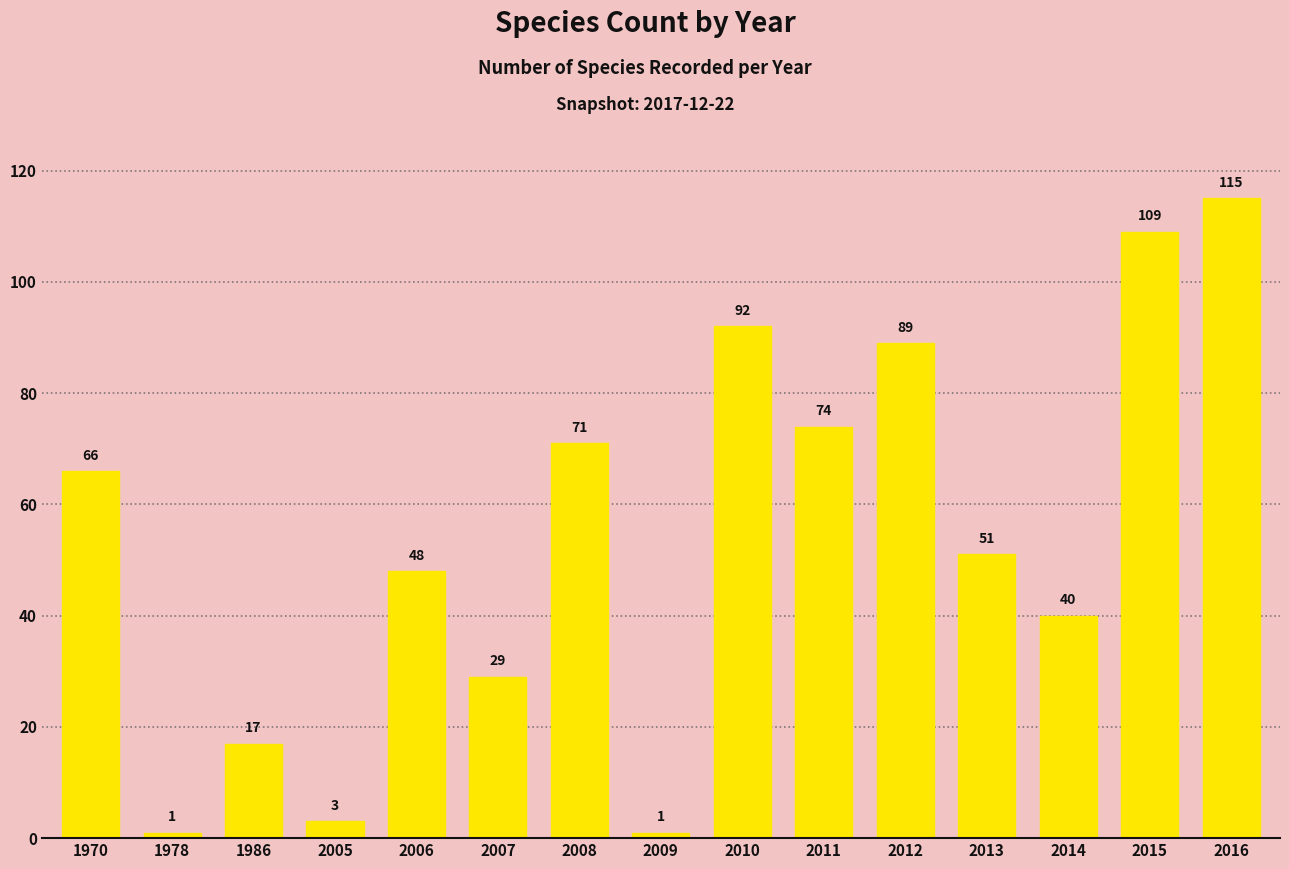

At which category does the chart reach its peak across all series?

2016